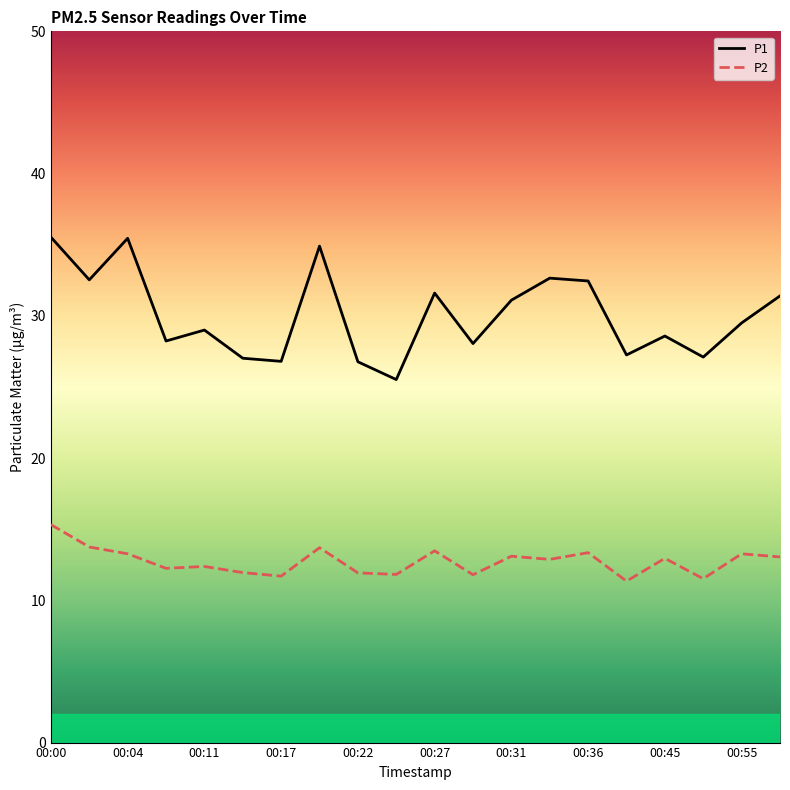

Rank the series by their average value, from lowest to highest.

P2, P1